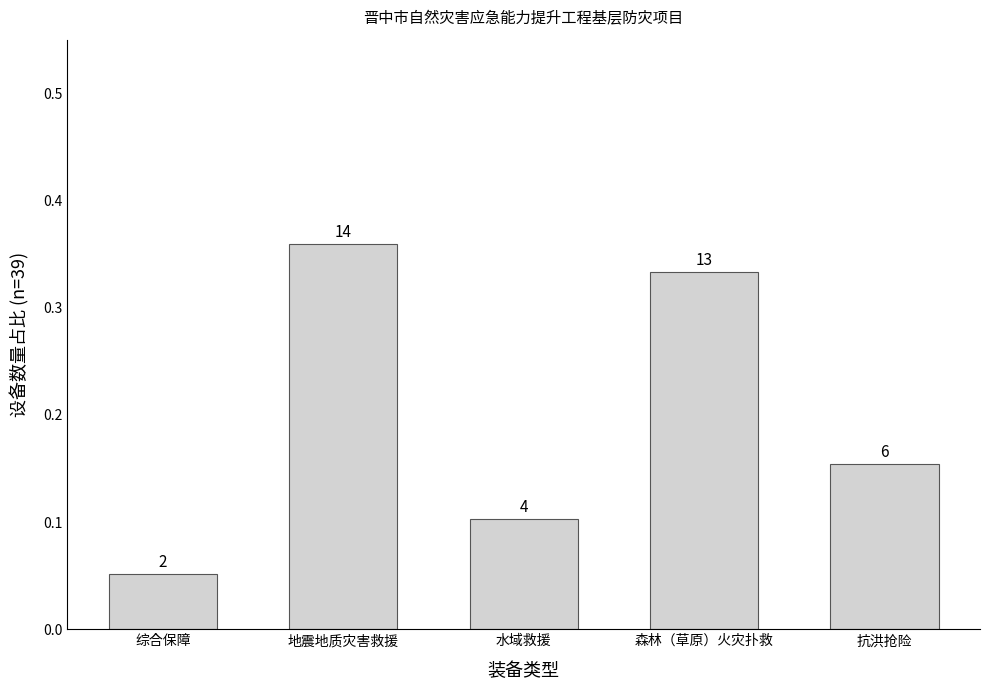

How many bars are there in total?

5